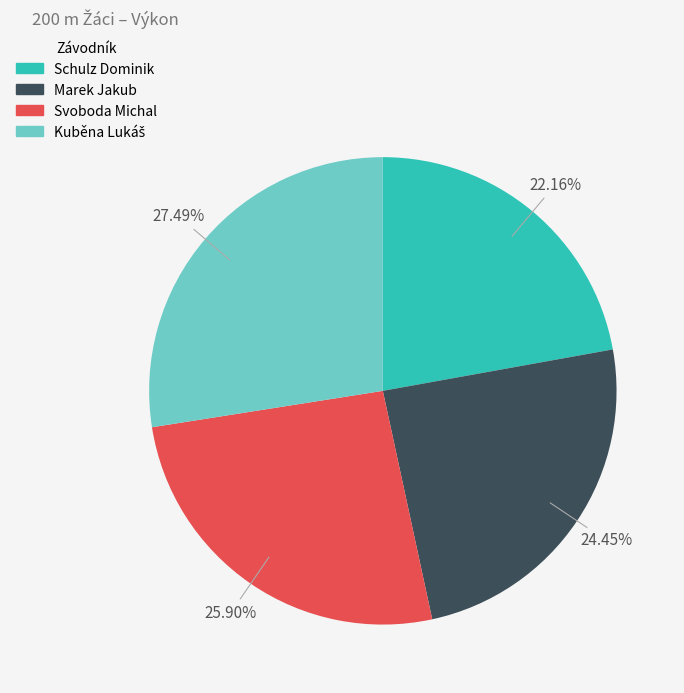

To the nearest percent, what portion does Marek Jakub represent?

24%